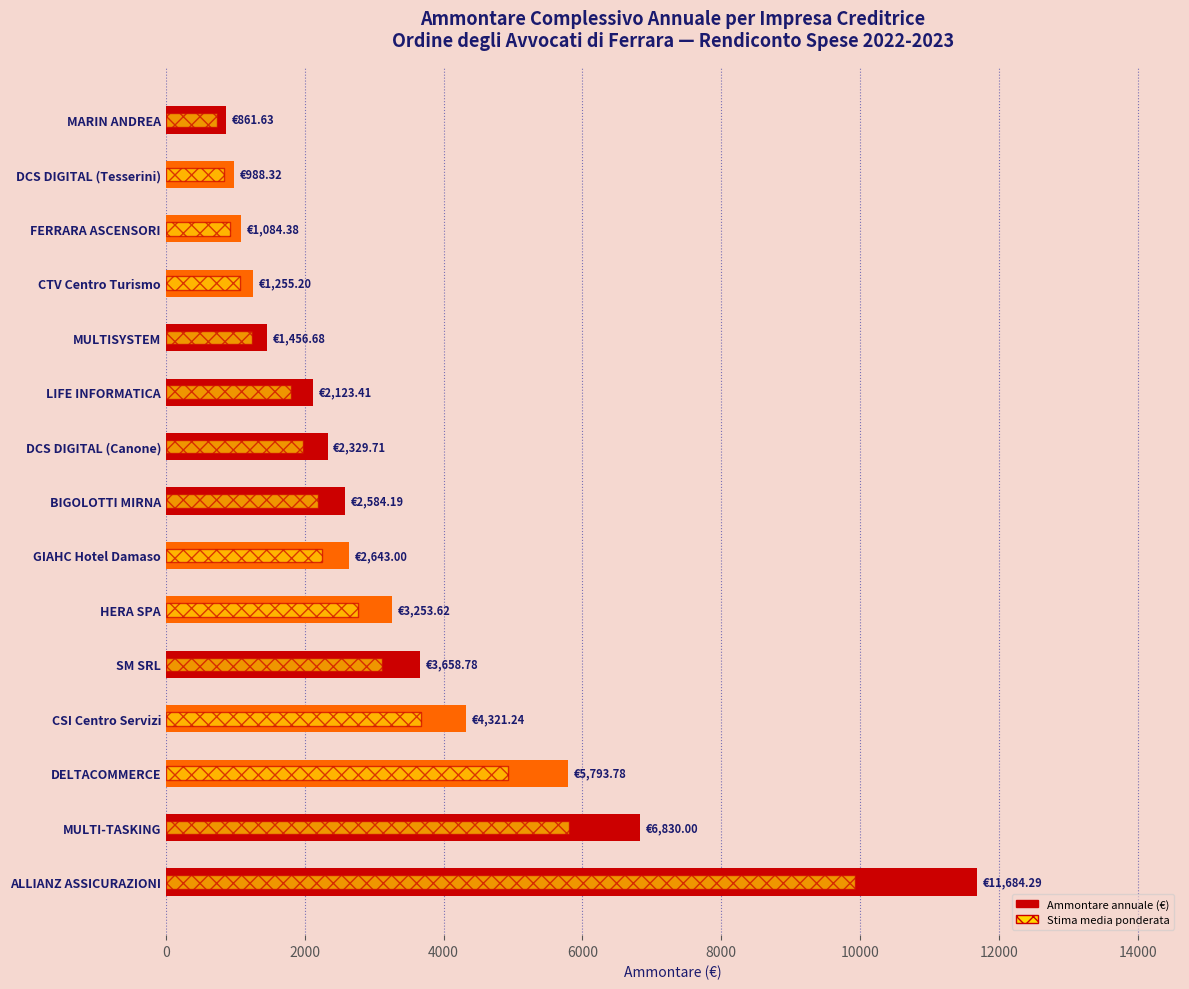

What is the difference between the highest and lowest values at DCS DIGITAL (Tesserini)?

148.2